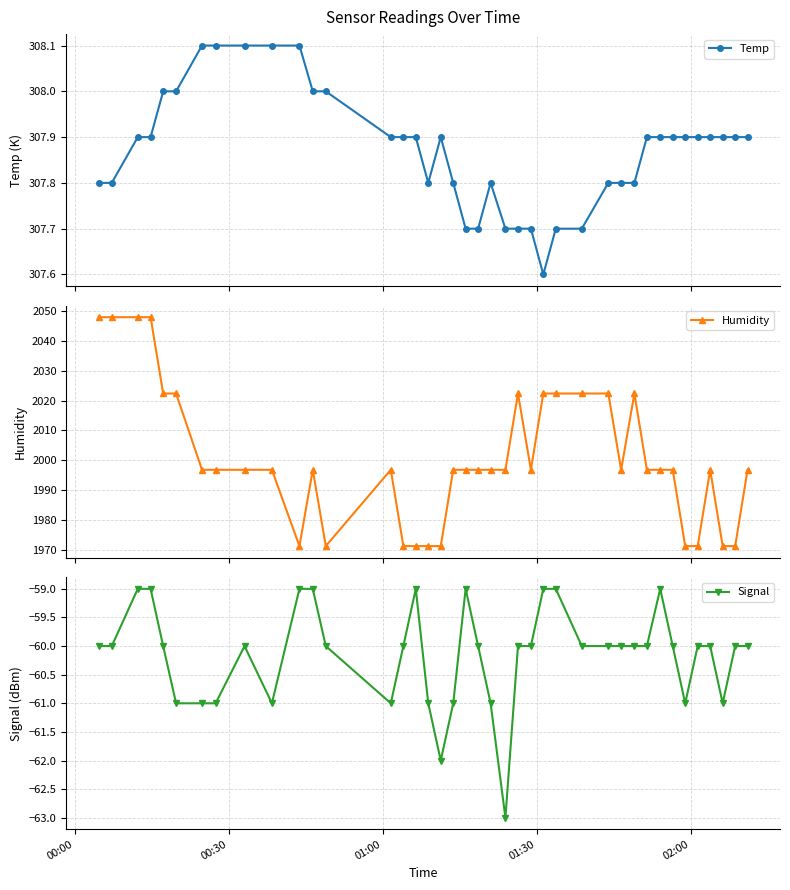

What is the value of the Humidity point at the 23rd from the left?

1996.8